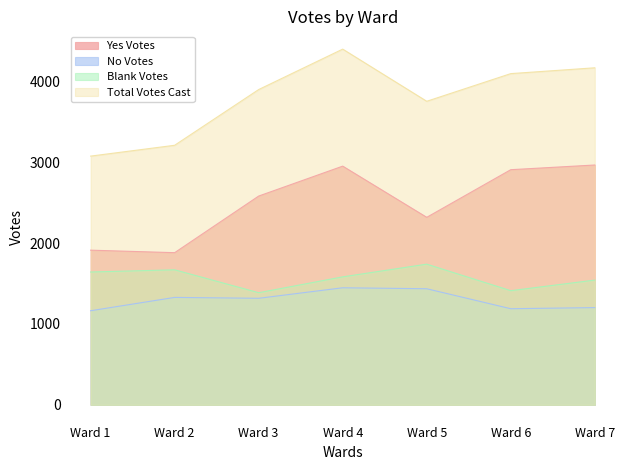

Reading right to left, extract all data points from this chart.

Blank Votes: Ward 7=1542	Ward 6=1411	Ward 5=1739	Ward 4=1582	Ward 3=1386	Ward 2=1669	Ward 1=1642
Yes Votes: Ward 7=2965	Ward 6=2907	Ward 5=2318	Ward 4=2951	Ward 3=2581	Ward 2=1881	Ward 1=1912
No Votes: Ward 7=1202	Ward 6=1188	Ward 5=1435	Ward 4=1447	Ward 3=1317	Ward 2=1328	Ward 1=1163
Total Votes Cast: Ward 7=4167	Ward 6=4095	Ward 5=3753	Ward 4=4398	Ward 3=3898	Ward 2=3209	Ward 1=3075